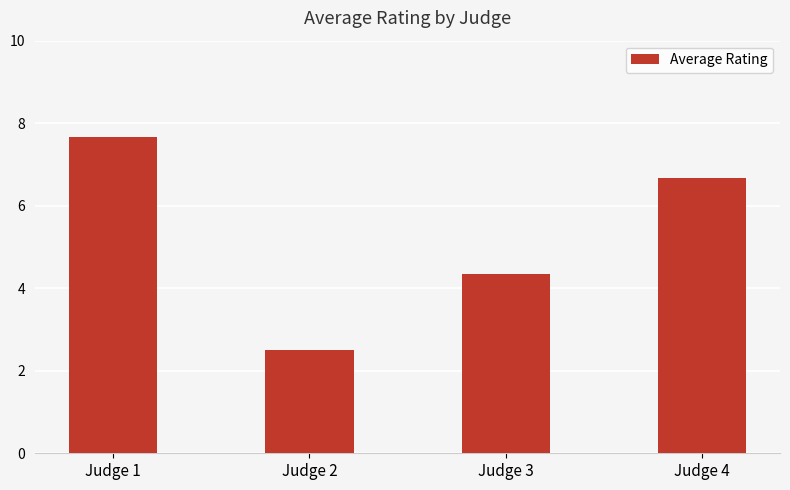

Reading left to right, what are all the values shown in this chart?

Judge 1=7.7	Judge 2=2.5	Judge 3=4.3	Judge 4=6.7